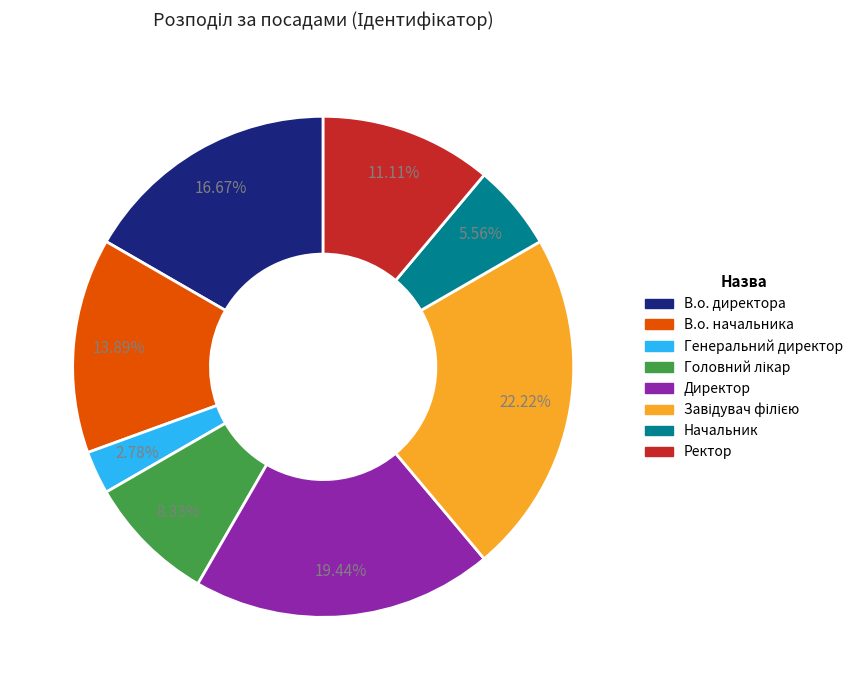

What is the smallest slice in the pie chart?

Генеральний директор